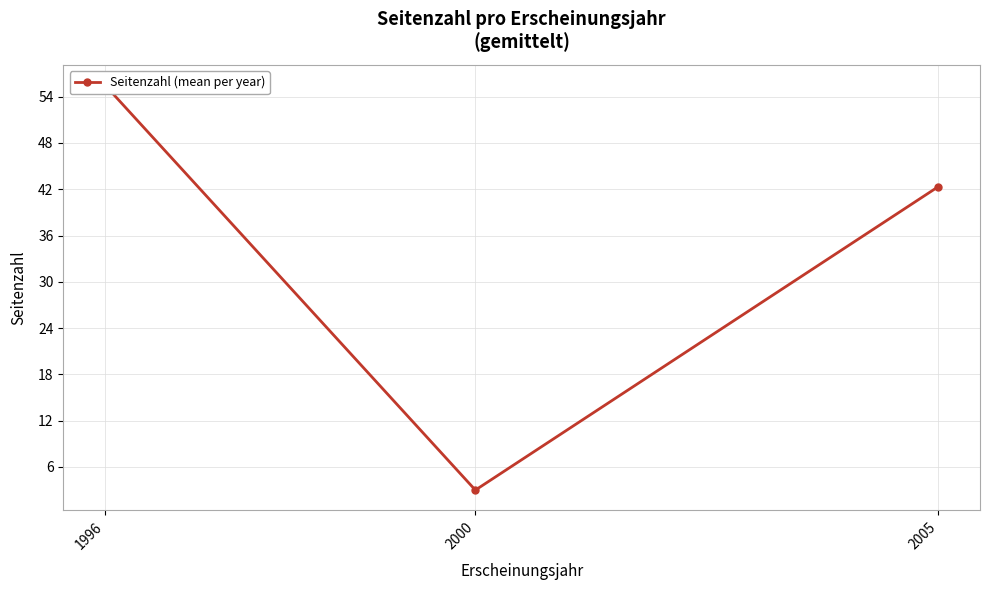

The chart shows a value of 28.3 at 1996. True or false?

False